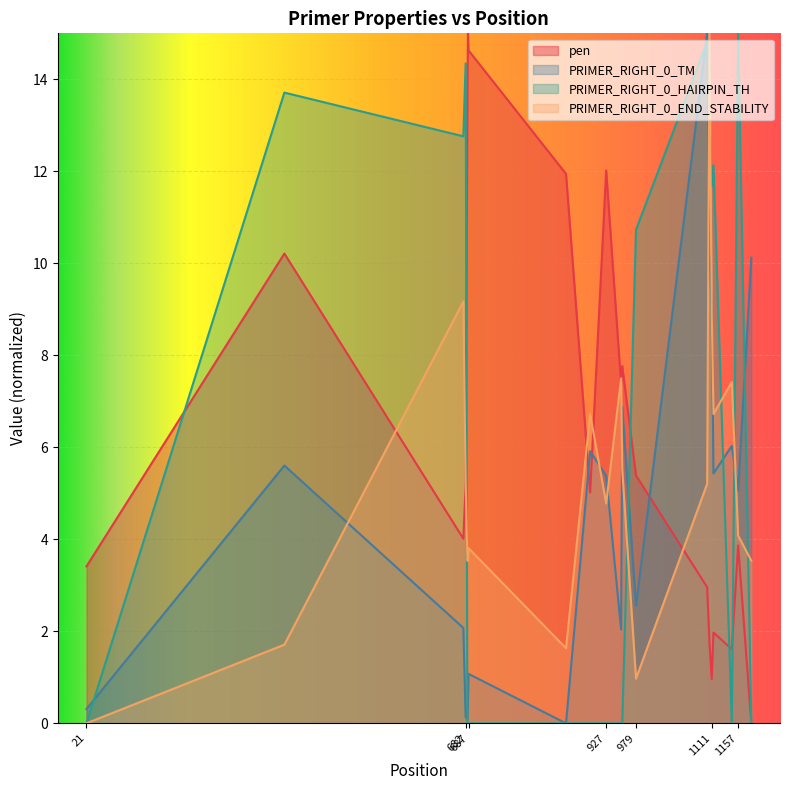

The PRIMER_RIGHT_0_TM series shows 6.9 at 955. True or false?

True